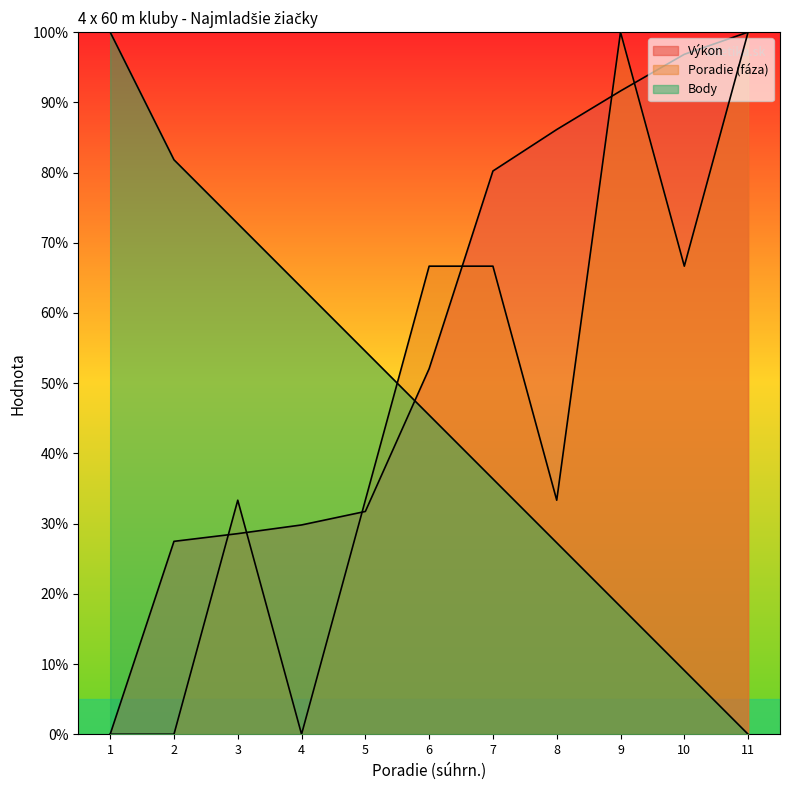

True or false: Výkon has a value of 119.1 at 7.

False